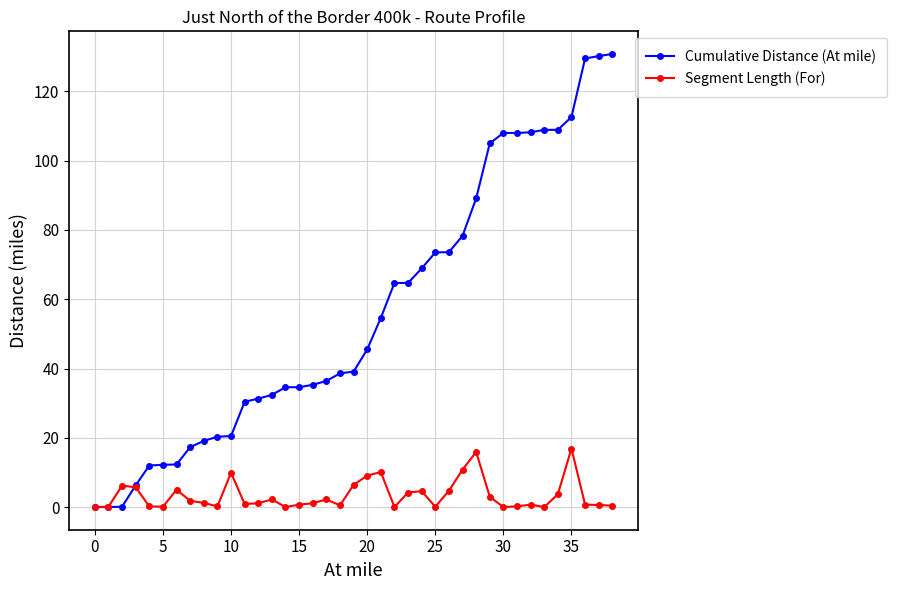

True or false: Cumulative Distance (At mile) and Segment Length (For) intersect in this chart.

True